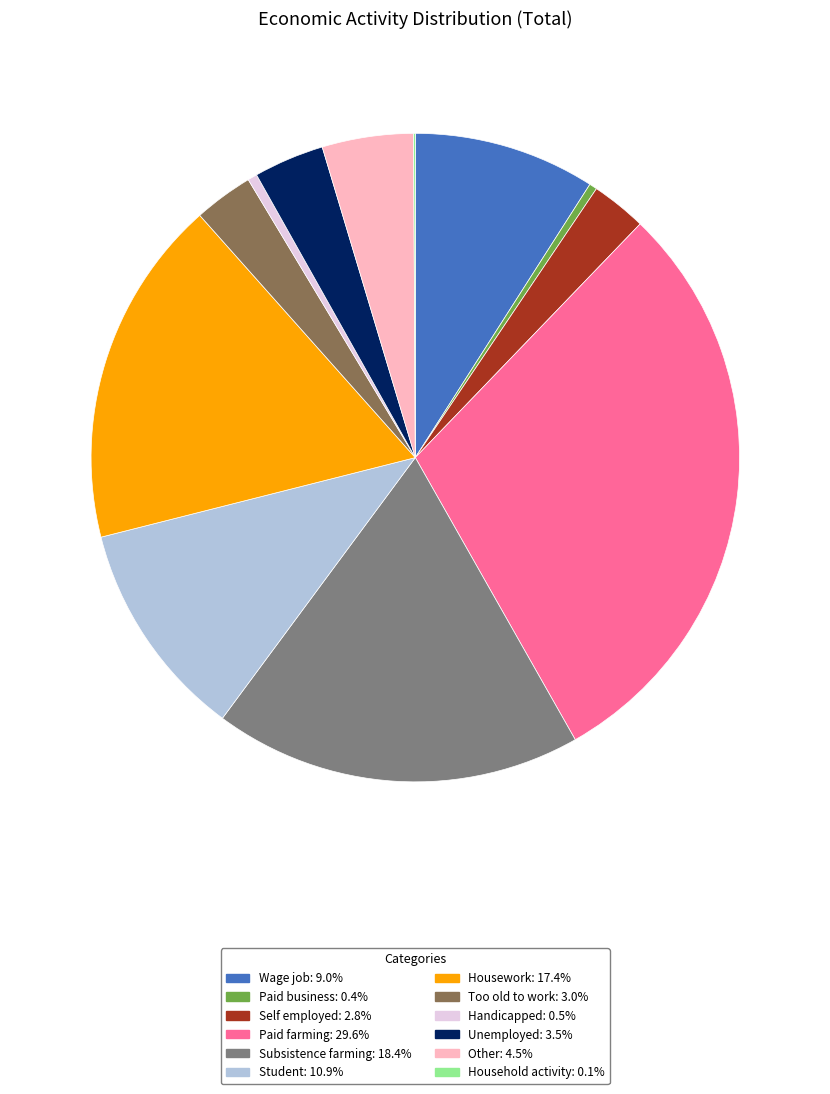

Which category has the biggest portion of the pie?

Paid farming